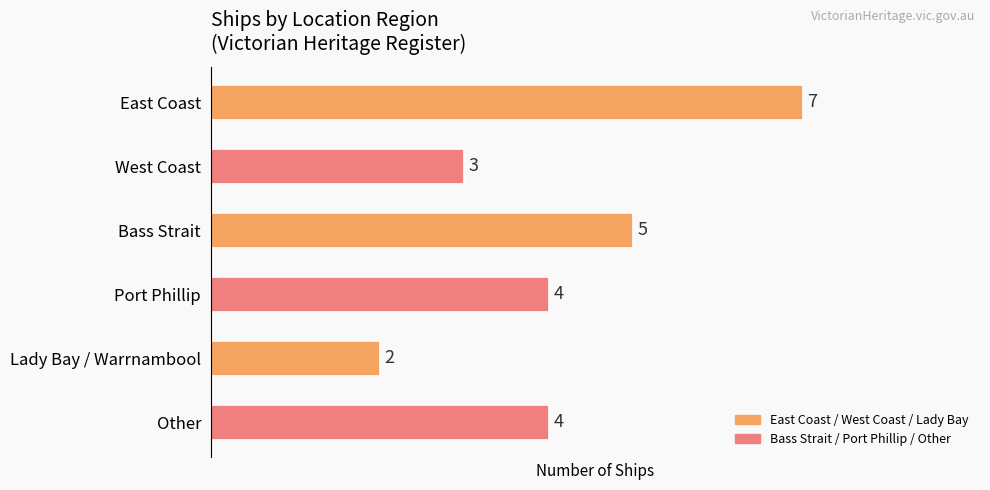

Which category has the lowest value across all series?

Lady Bay / Warrnambool